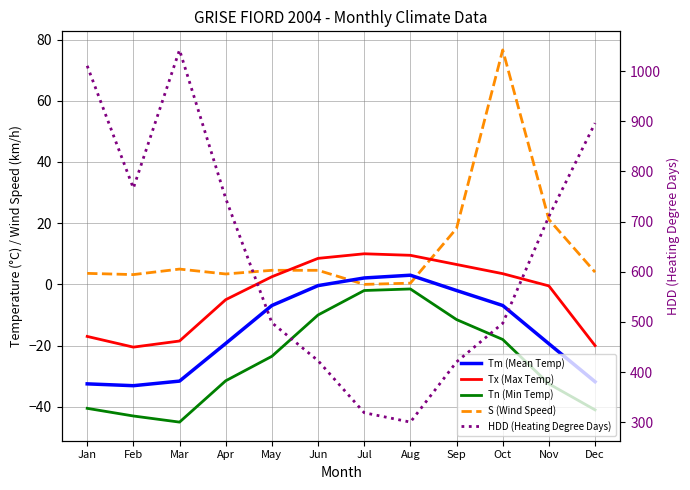

The HDD (Heating Degree Days) series shows 497.2 at Oct. True or false?

True